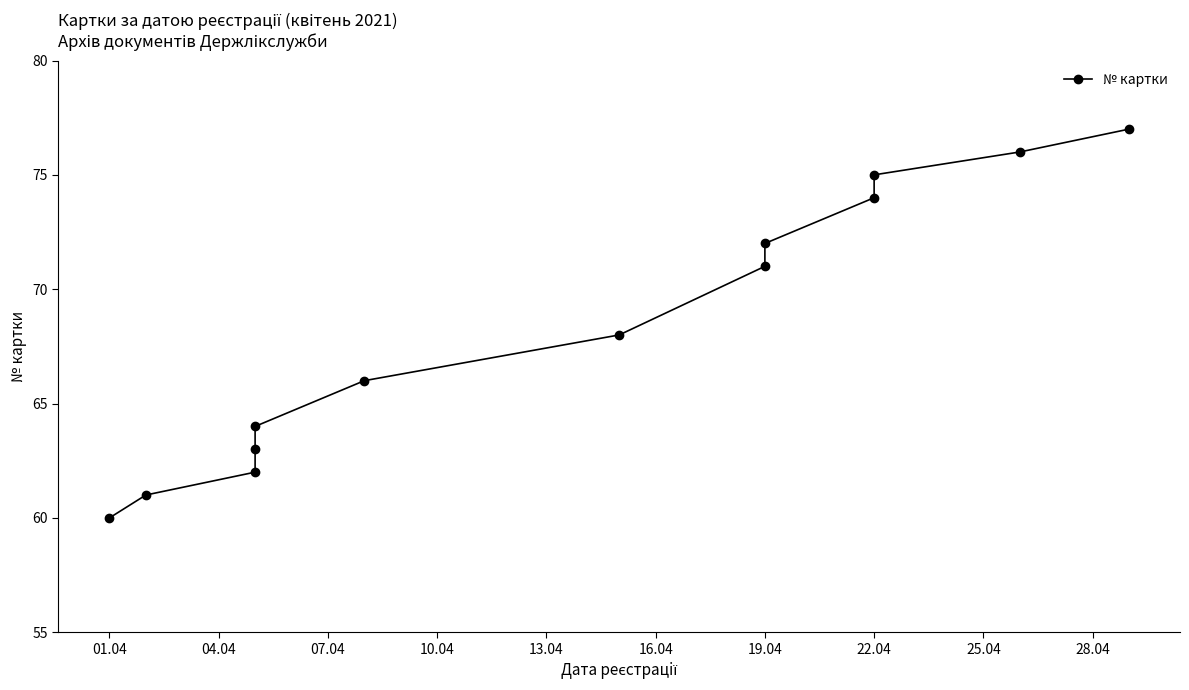

The value at 01.04 is 60. True or false?

True